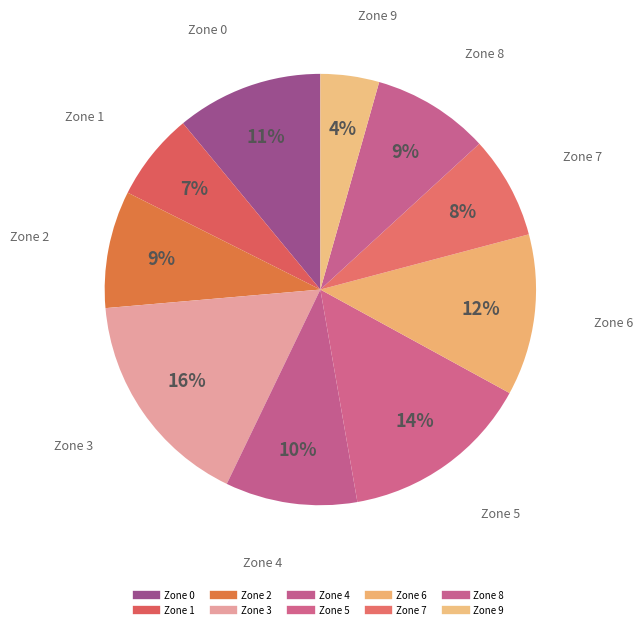

How many segments does this pie chart have?

10